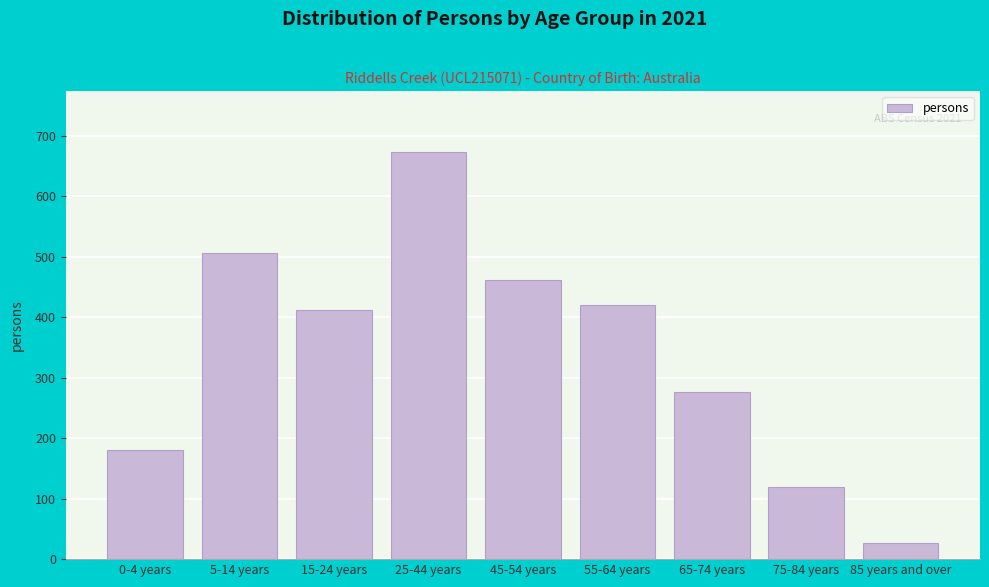

Reading left to right, transcribe all the data shown in this chart.

0-4 years=181	5-14 years=506	15-24 years=412	25-44 years=673	45-54 years=461	55-64 years=421	65-74 years=277	75-84 years=120	85 years and over=26